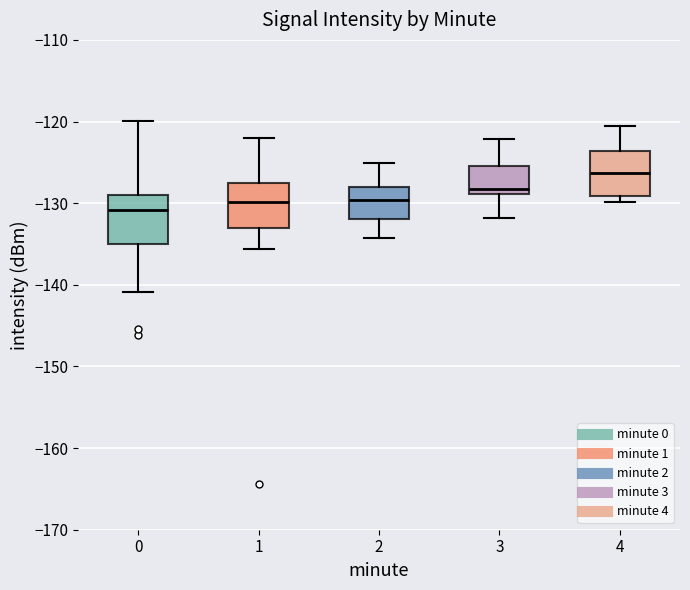

Reading left to right, transcribe this box plot: for each box, give where its median line is, the range the box spans, and where its two whiskers end, as read against the y-axis. The values are not printed on the chart, so give them approximately, as read against the axis.

0: median -131, box -135 to -129, whiskers -141 to -120
1: median -130, box -133 to -128, whiskers -136 to -122
2: median -130, box -132 to -128, whiskers -134 to -125
3: median -128, box -129 to -125, whiskers -132 to -122
4: median -126, box -129 to -124, whiskers -130 to -120